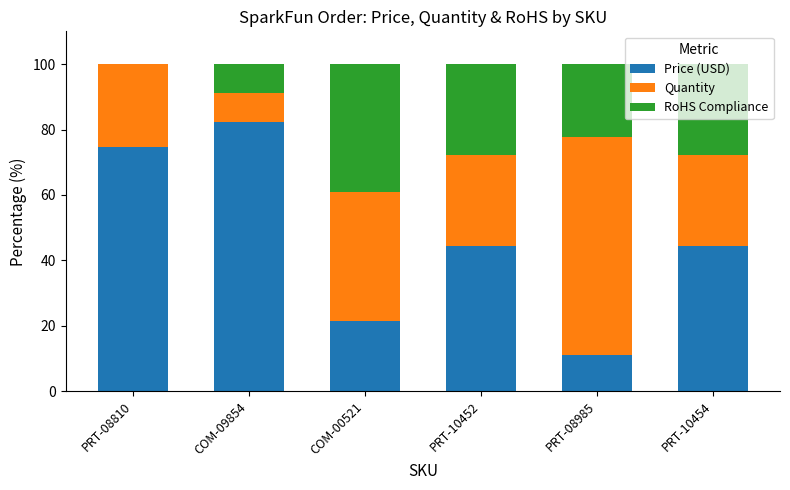

The Price (USD) series shows 21.6 at COM-00521. True or false?

True